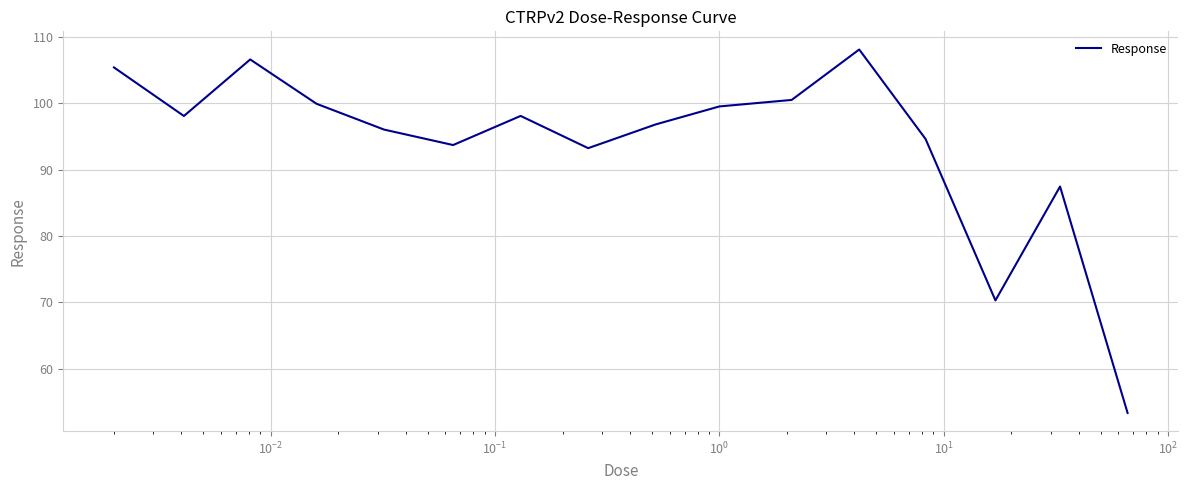

What is the greatest value displayed?

108.1